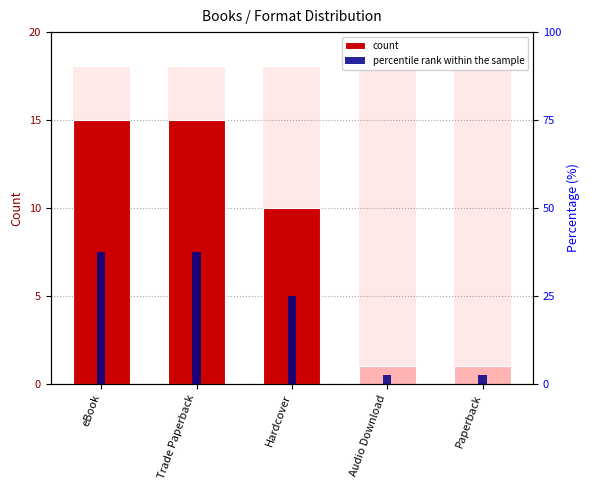

Which category has the highest value in the count series?

eBook